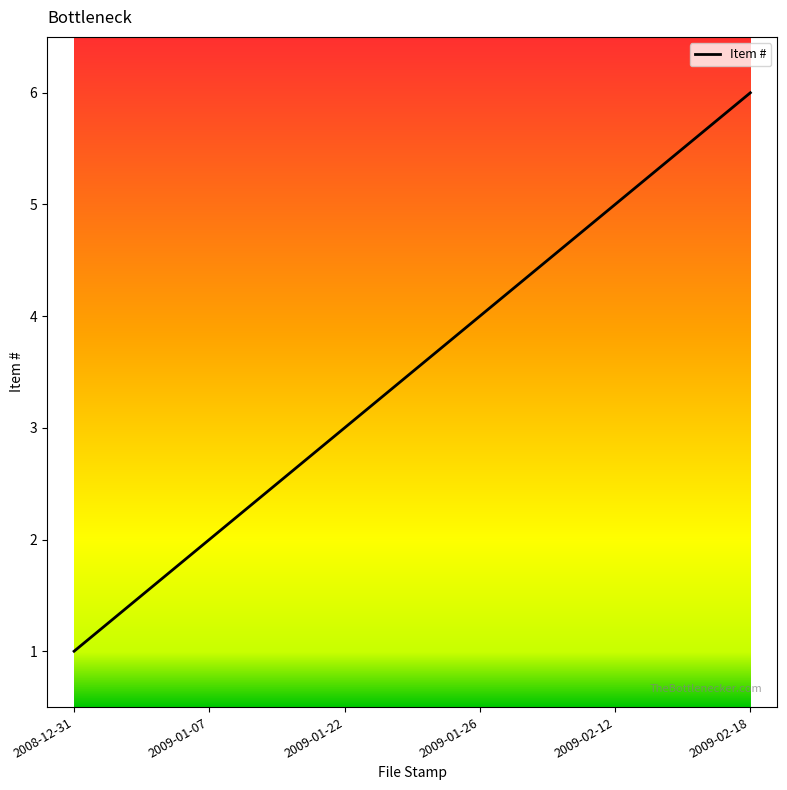

How many series are shown in this chart?

1